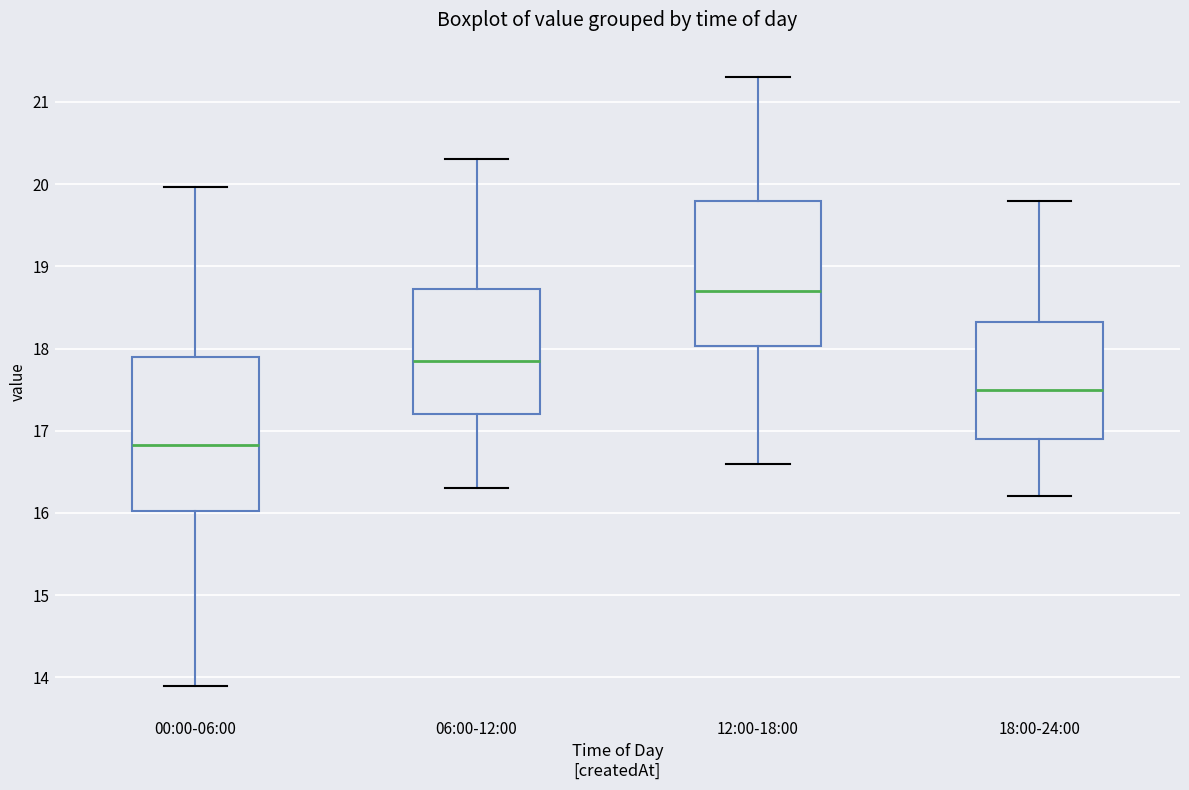

Reading left to right, read every box against the y-axis: the position of its median line, the range the box covers, and the ends of its whiskers. The values are not printed on the chart, so give them approximately, as read against the axis.

00:00-06:00: median 16.8, box 16.0 to 17.9, whiskers 13.9 to 20.0
06:00-12:00: median 17.9, box 17.2 to 18.7, whiskers 16.3 to 20.3
12:00-18:00: median 18.7, box 18.0 to 19.8, whiskers 16.6 to 21.3
18:00-24:00: median 17.5, box 16.9 to 18.3, whiskers 16.2 to 19.8